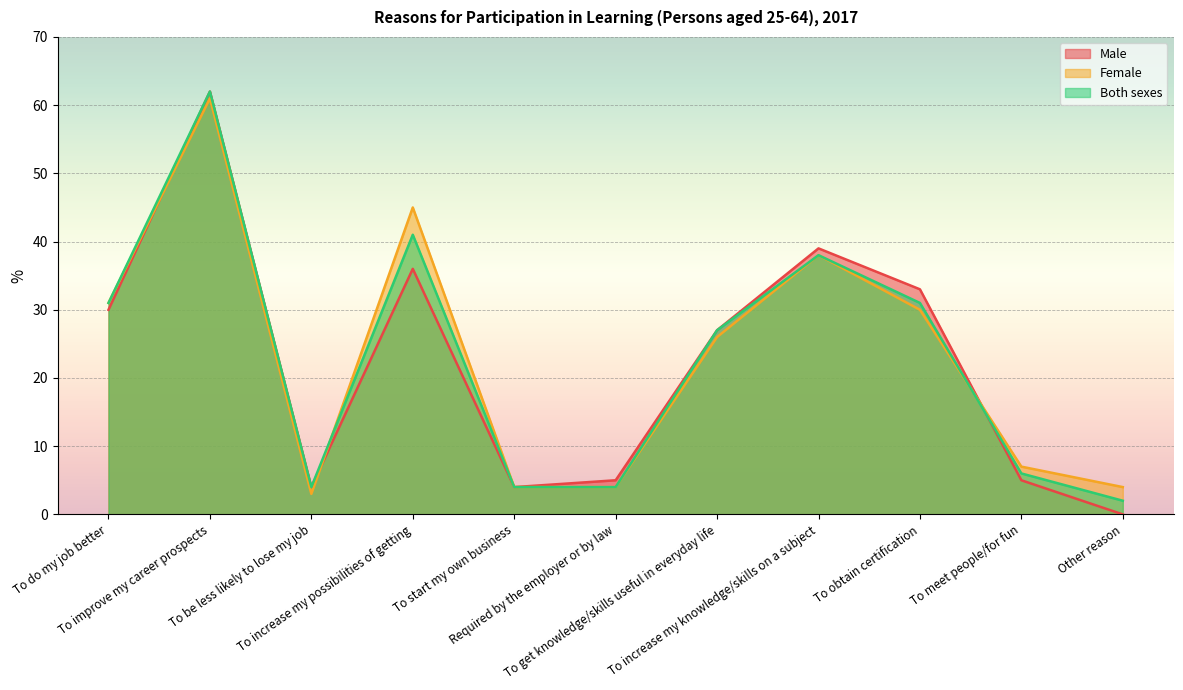

At which label is Male closest to 31?

To do my job better